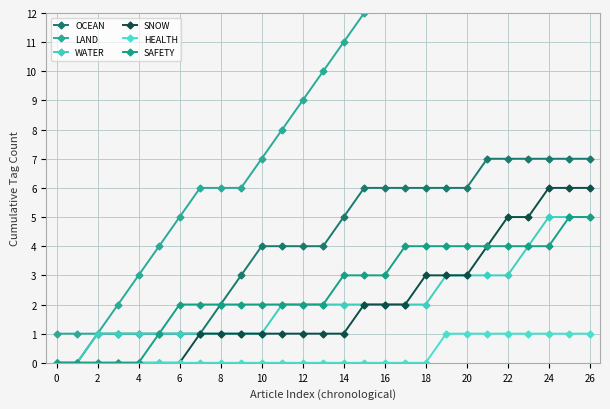

Which series has the largest total across all categories?

LAND